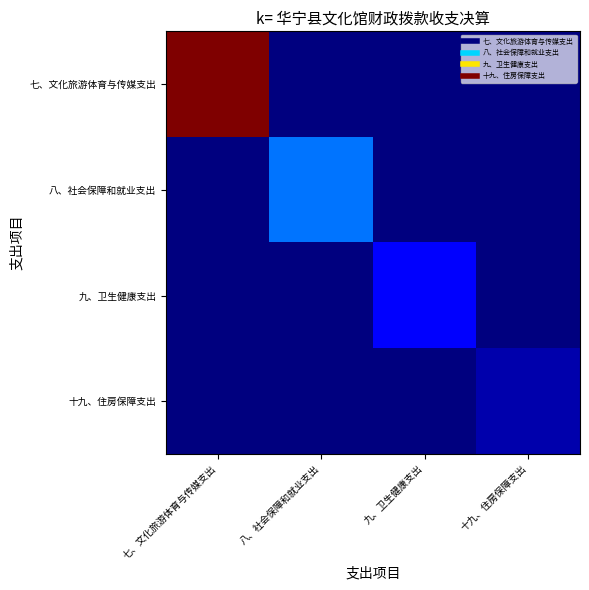

Reading left to right, transcribe all the data shown in this chart.

七、文化旅游体育与传媒支出: 七、文化旅游体育与传媒支出=1210233.4	八、社会保障和就业支出=0.0	九、卫生健康支出=0.0	十九、住房保障支出=0.0
八、社会保障和就业支出: 七、文化旅游体育与传媒支出=0.0	八、社会保障和就业支出=291942.1	九、卫生健康支出=0.0	十九、住房保障支出=0.0
九、卫生健康支出: 七、文化旅游体育与传媒支出=0.0	八、社会保障和就业支出=0.0	九、卫生健康支出=145158.4	十九、住房保障支出=0.0
十九、住房保障支出: 七、文化旅游体育与传媒支出=0.0	八、社会保障和就业支出=0.0	九、卫生健康支出=0.0	十九、住房保障支出=50068.0